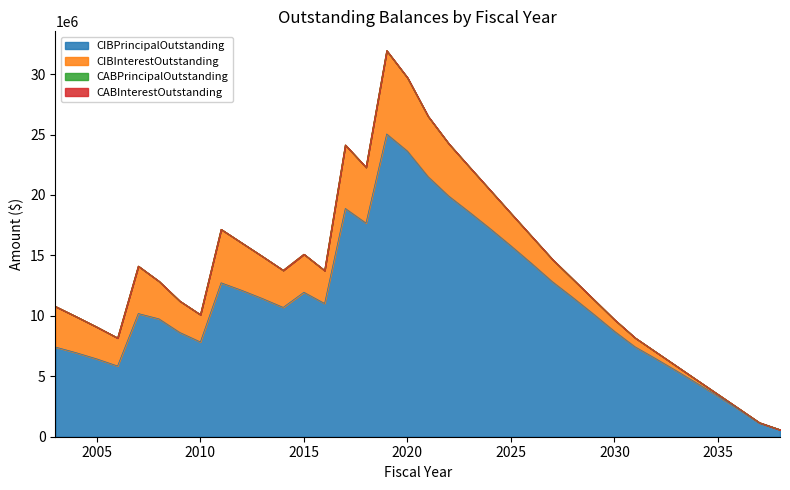

At which label does CIBPrincipalOutstanding reach its minimum?

2038